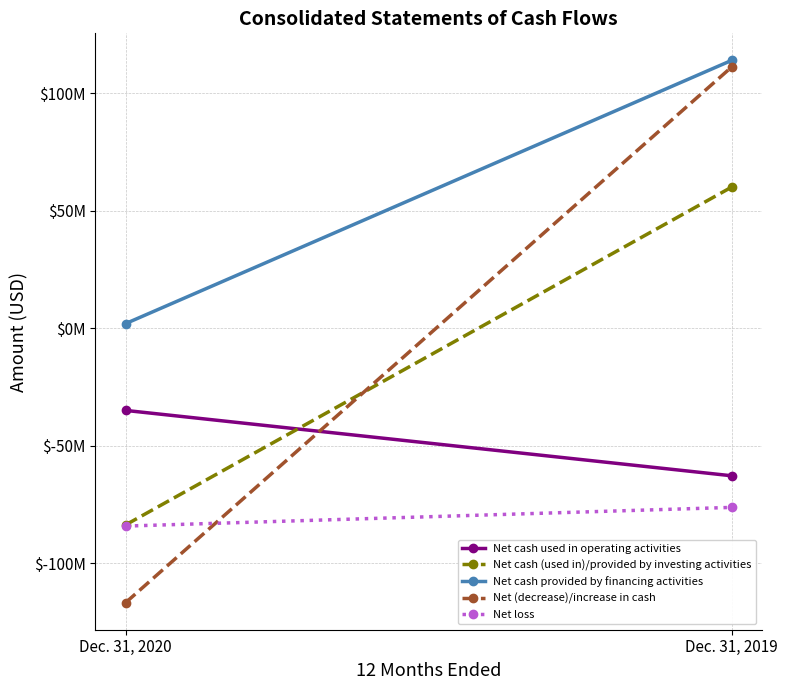

Which has a higher value, Dec. 31, 2019 or Dec. 31, 2020?

Dec. 31, 2020